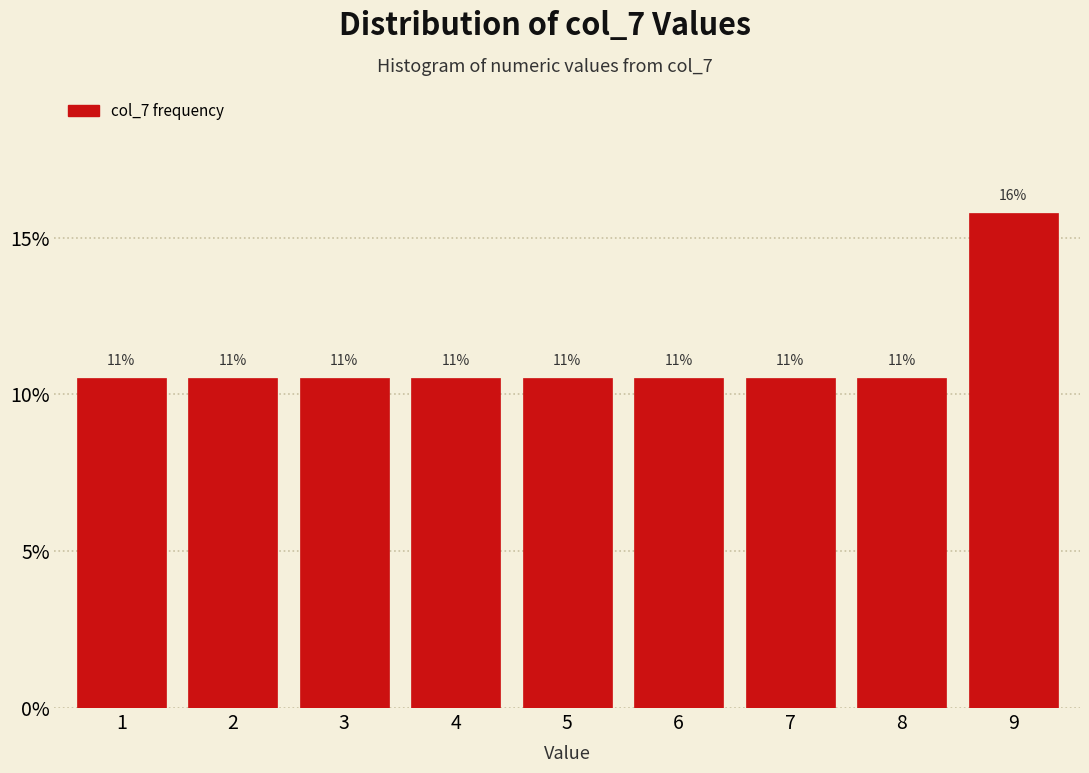

How many bars are there in total?

9